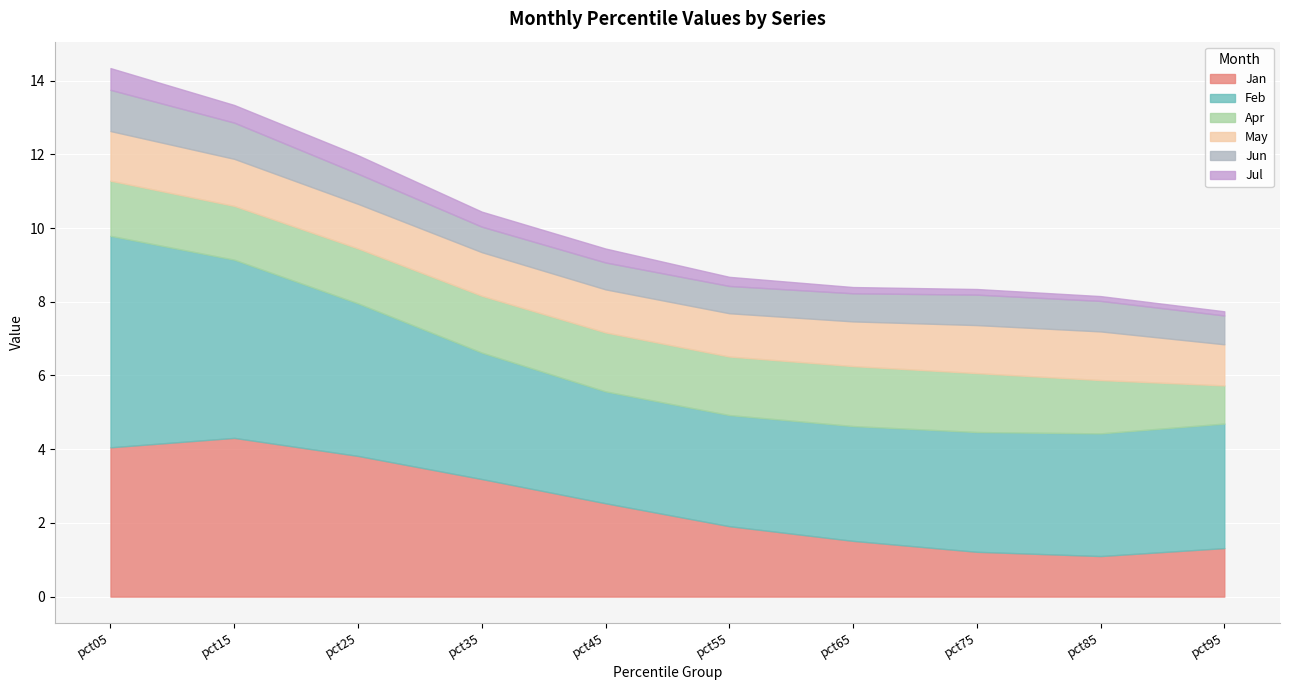

True or false: Feb and Jul intersect in this chart.

False